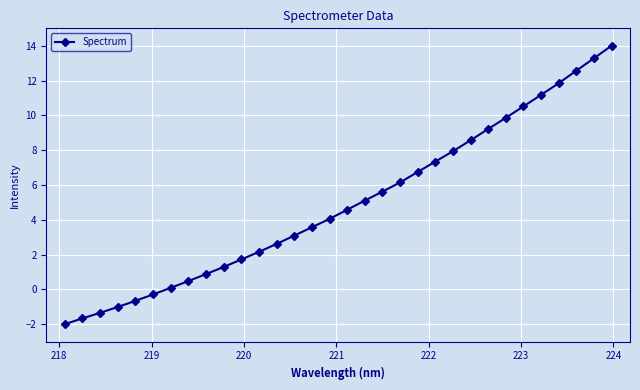

What is the value of the 27th point from the left?

10.5